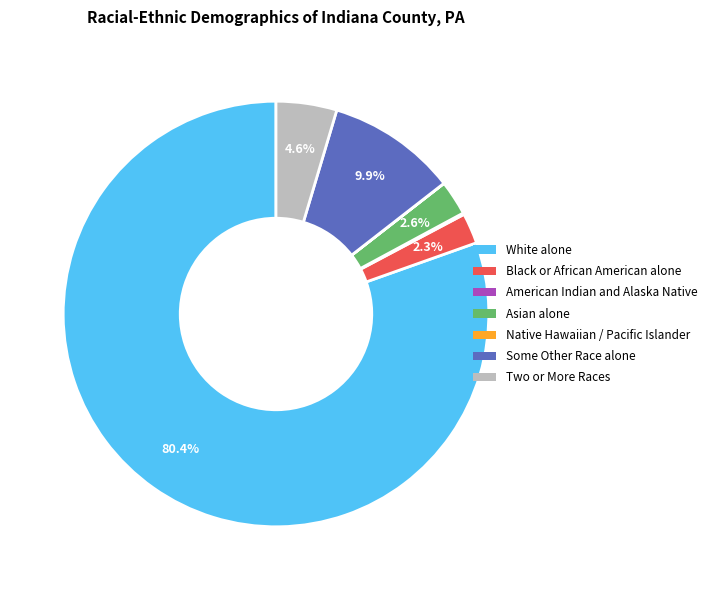

Is there a majority slice in this chart?

Yes